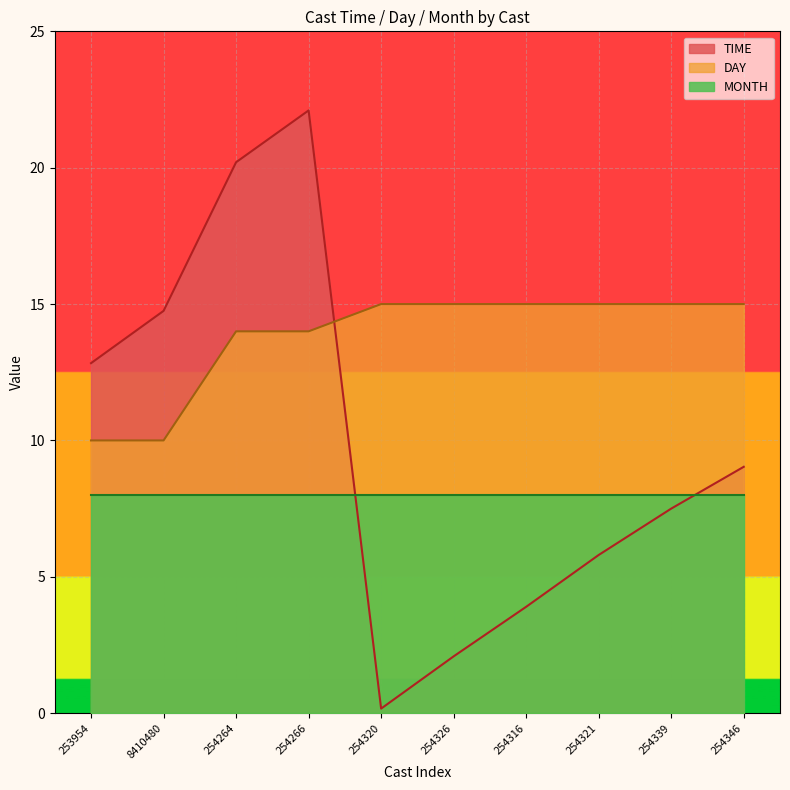

What is the approximate value of DAY at 254321?

15.0